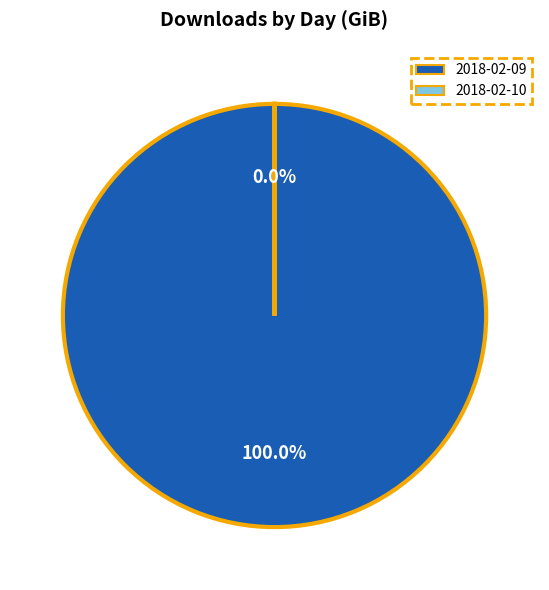

True or false: 2018-02-10 accounts for 1% of the total.

False